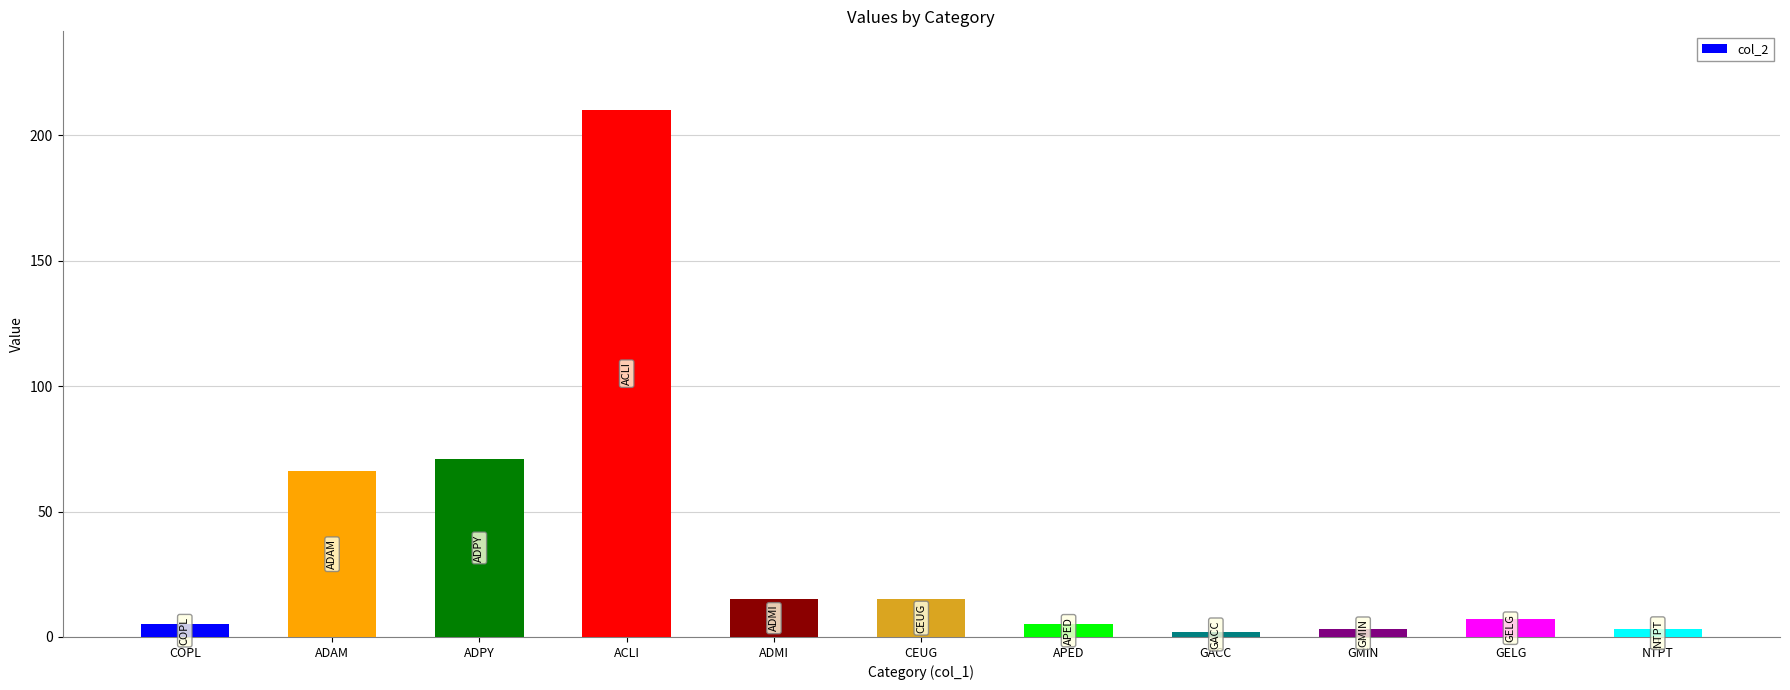

What is the maximum value shown in the chart?

210